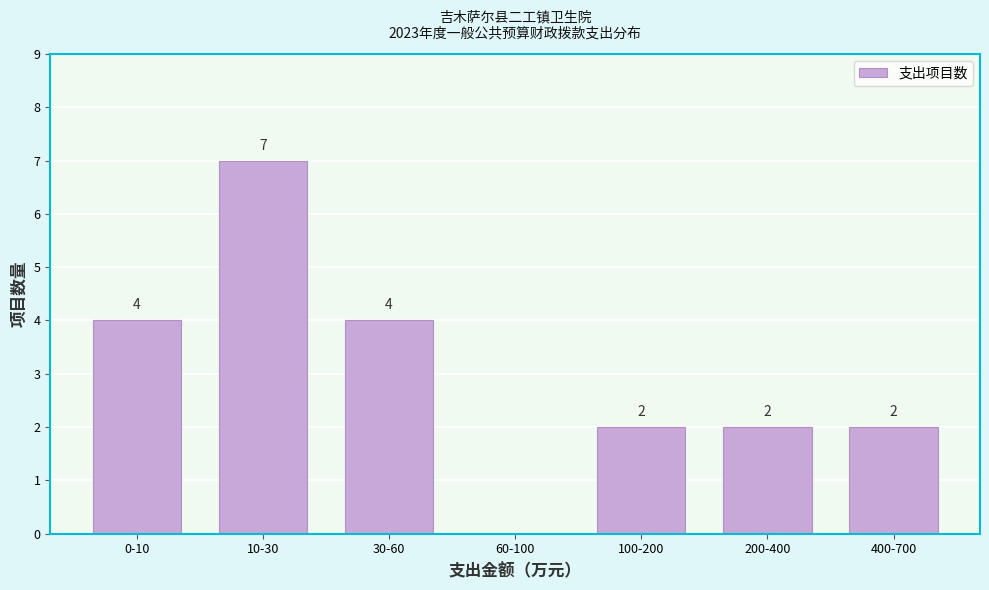

Reading right to left, what are all the values shown in this chart?

400-700=2	200-400=2	100-200=2	60-100=0	30-60=4	10-30=7	0-10=4